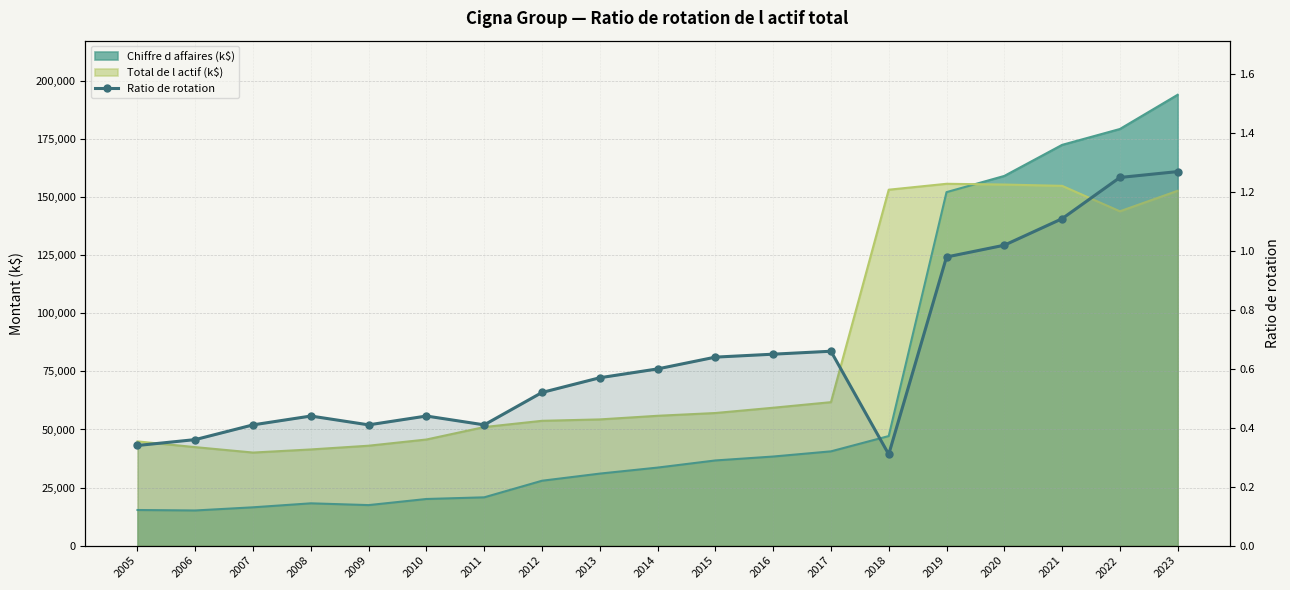

At which category does the data reach its first local valley?

2009